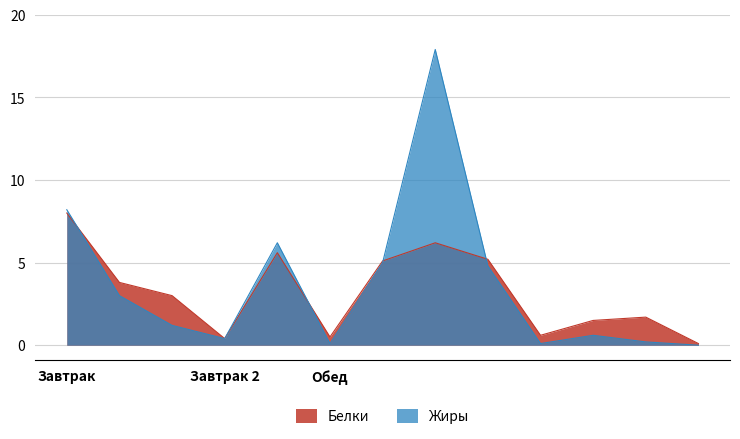

What is the value of the Белки point at the 9th from the left?

5.2